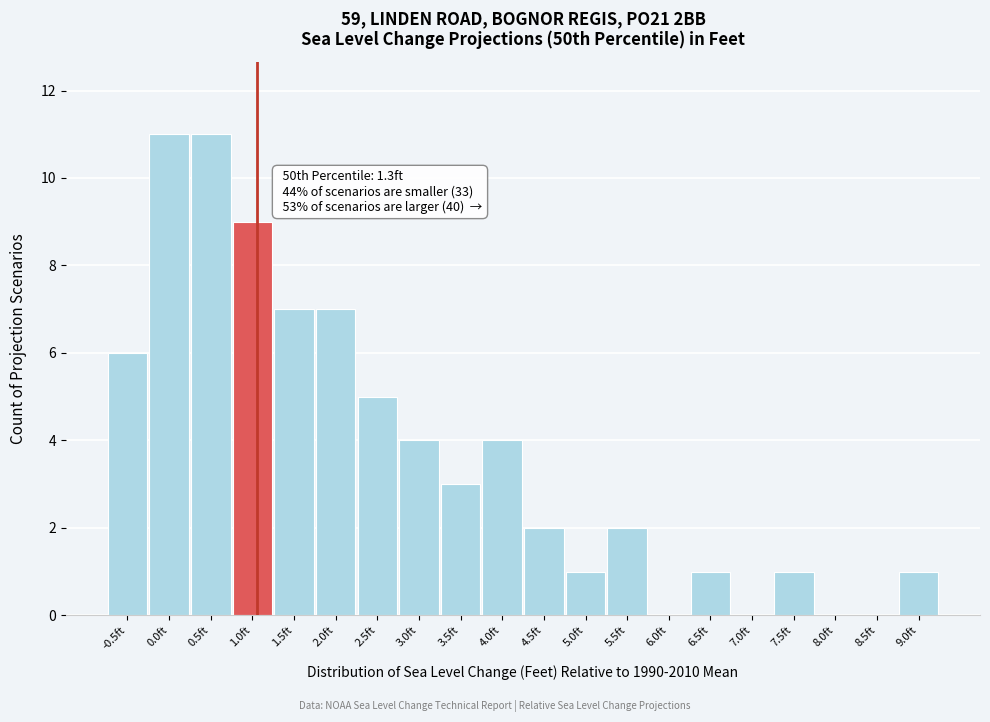

Reading left to right, list all the values displayed in this chart.

-0.5ft=6	0.0ft=11	0.5ft=11	1.0ft=9	1.5ft=7	2.0ft=7	2.5ft=5	3.0ft=4	3.5ft=3	4.0ft=4	4.5ft=2	5.0ft=1	5.5ft=2	6.0ft=0	6.5ft=1	7.0ft=0	7.5ft=1	8.0ft=0	8.5ft=0	9.0ft=1